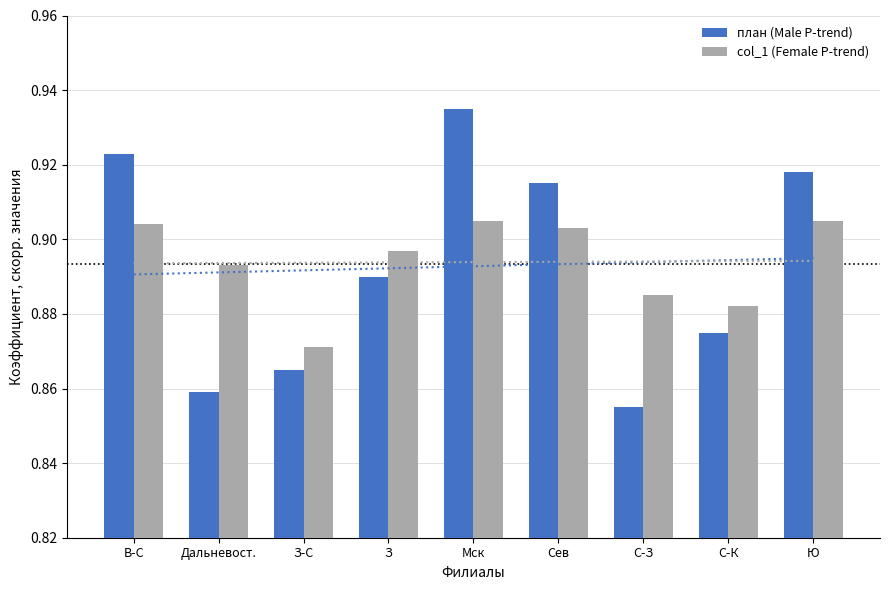

What is the label of the 2nd bar from the left?

Дальневост.